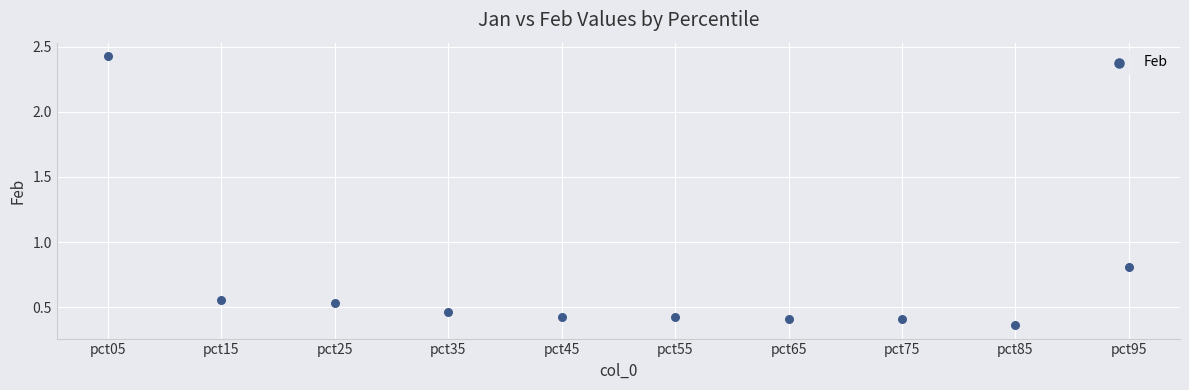

What Y value in the scatter plot is closest to 1?

0.8